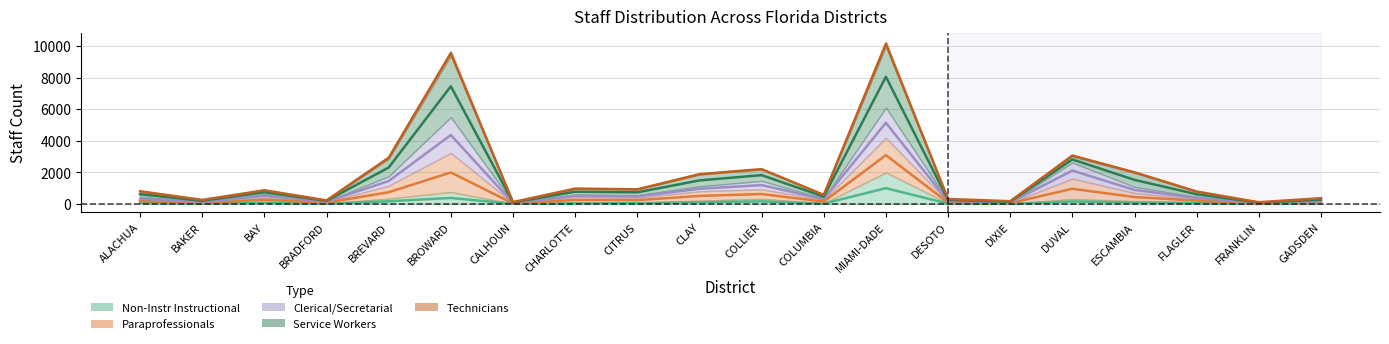

What is the minimum value shown in the chart?

3.5